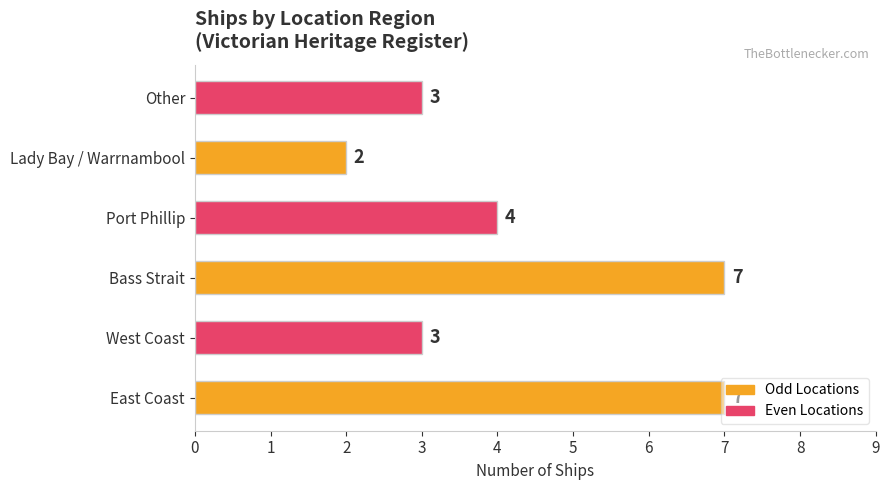

What value does the data have at East Coast?

7